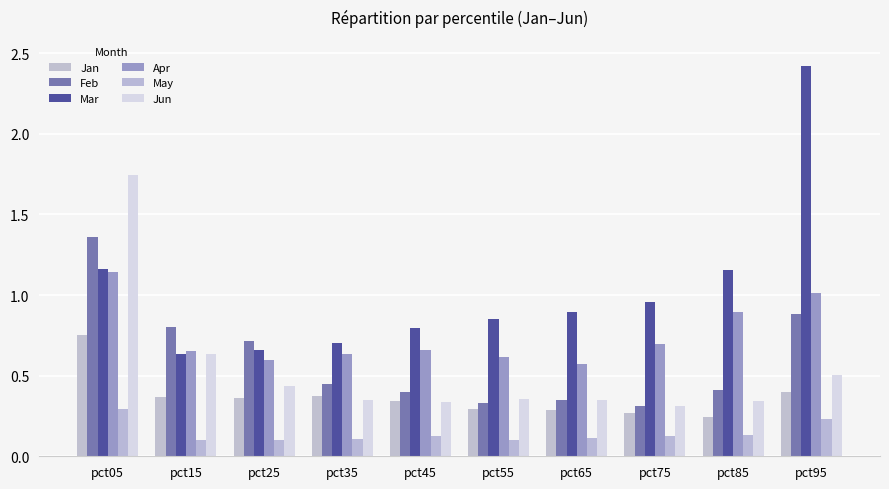

At which category is the sum across all series the highest?

pct05